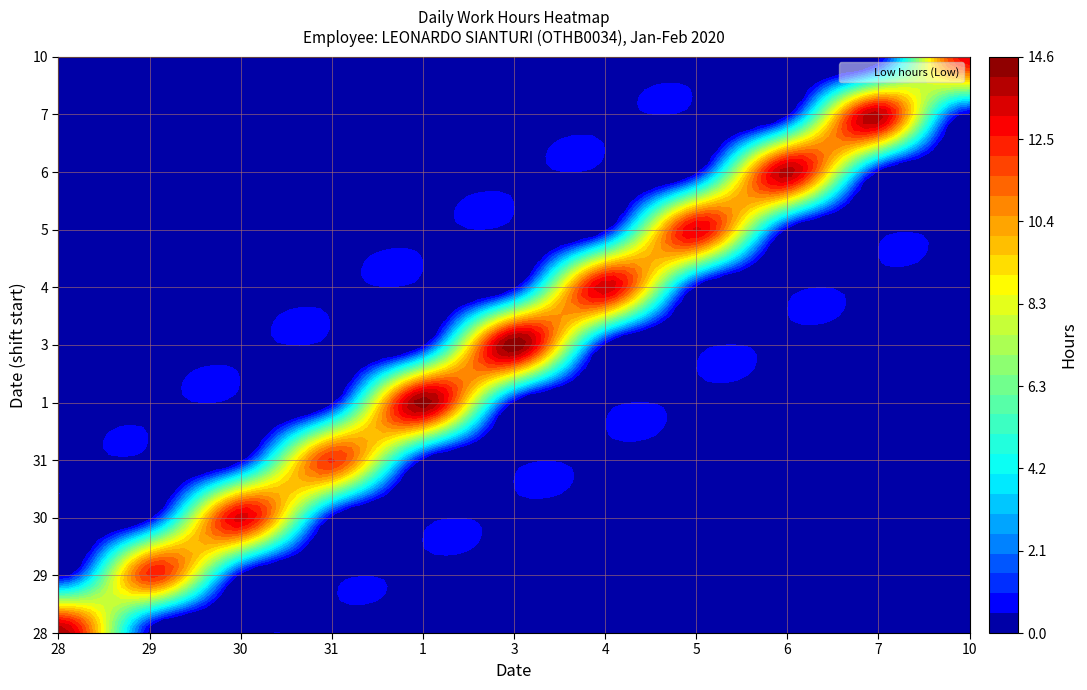

At how many categories does at least one series exceed 6?

11